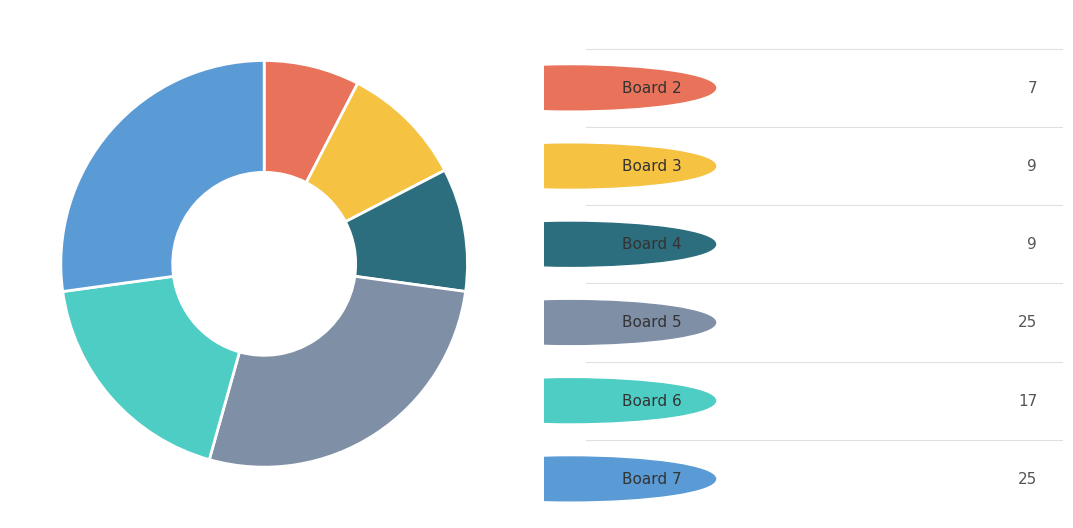

Is there a majority slice in this chart?

No